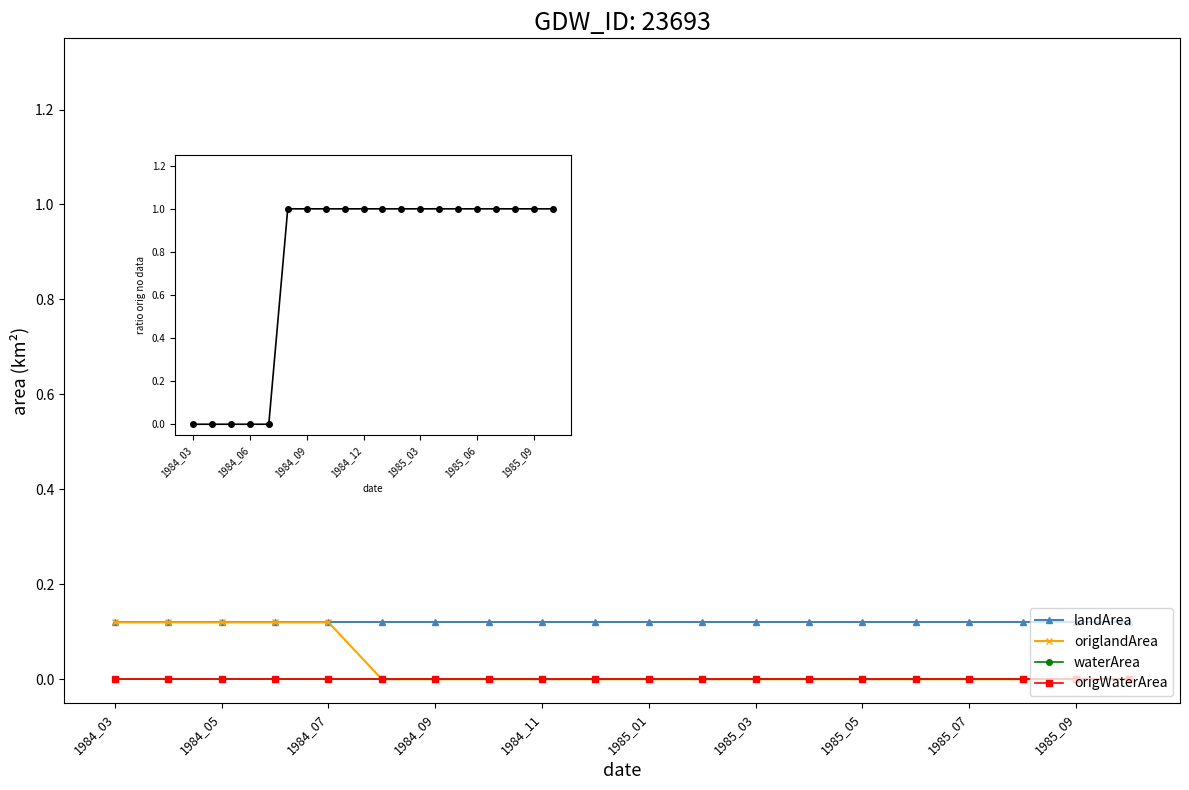

What is the label of the 1st point from the left?

1984_03